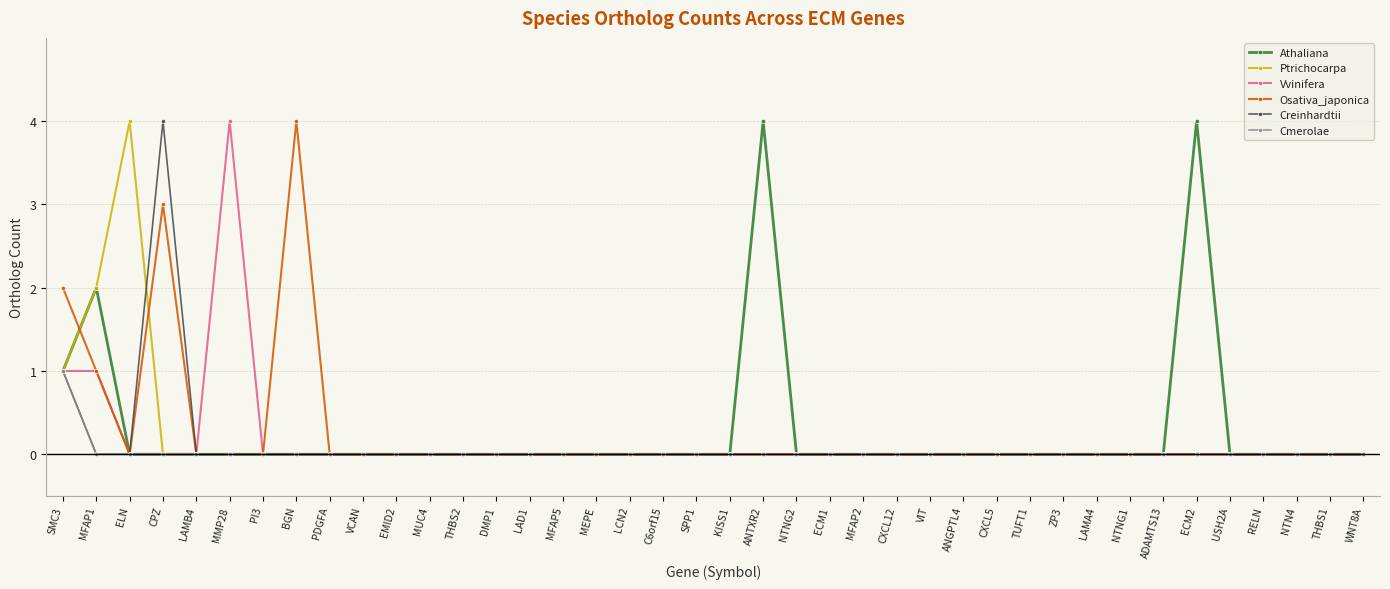

At which category does Osativa_japonica reach its first local valley?

ELN